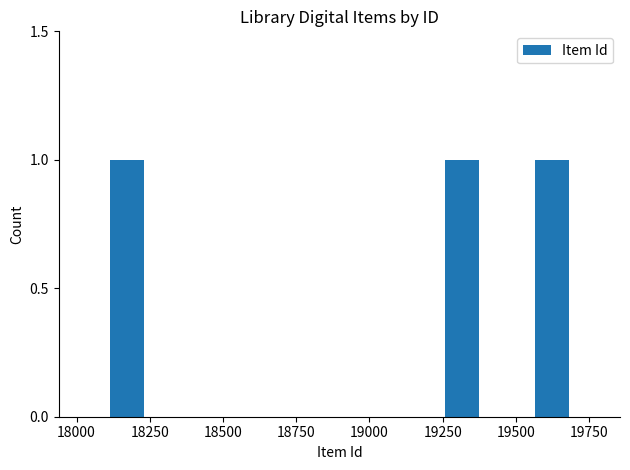

What is the value of the 2nd bar from the left?

19316